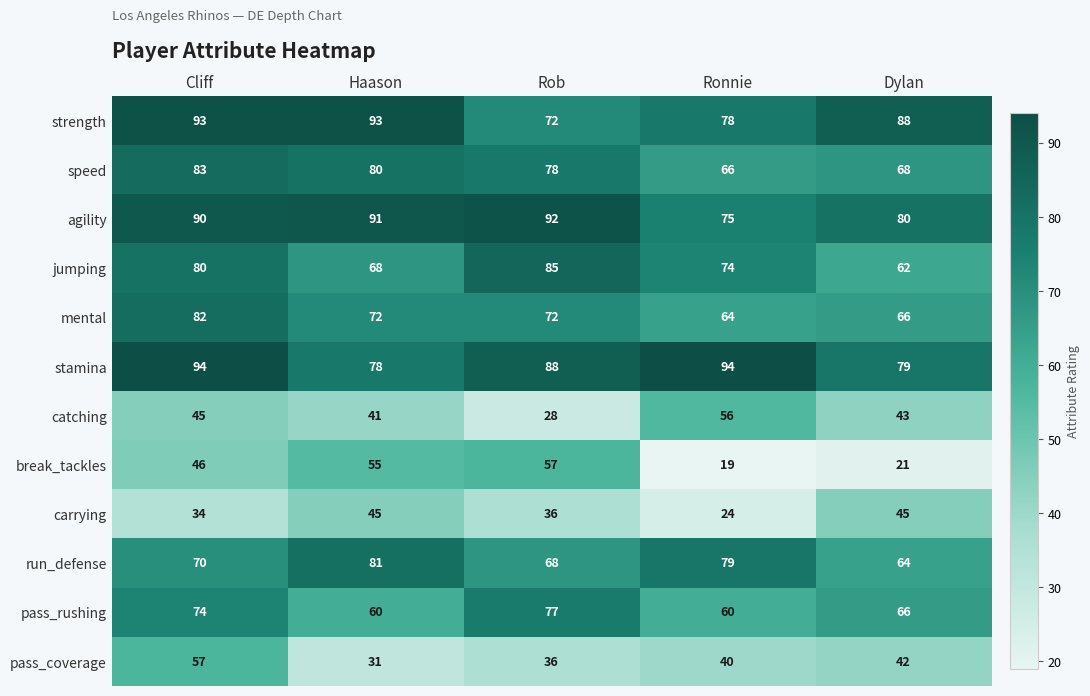

At which category is the sum across all series the highest?

Cliff